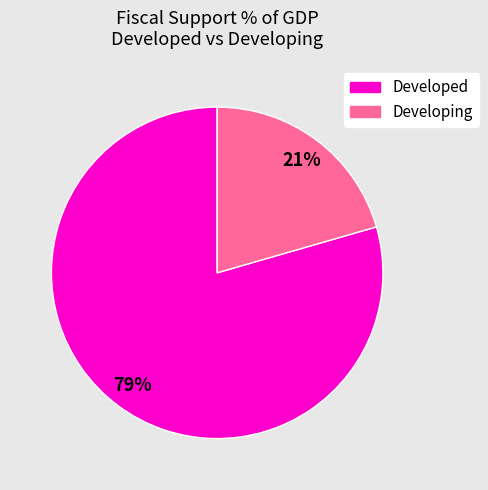

Do Developed and Developing together represent more than half of the pie?

Yes